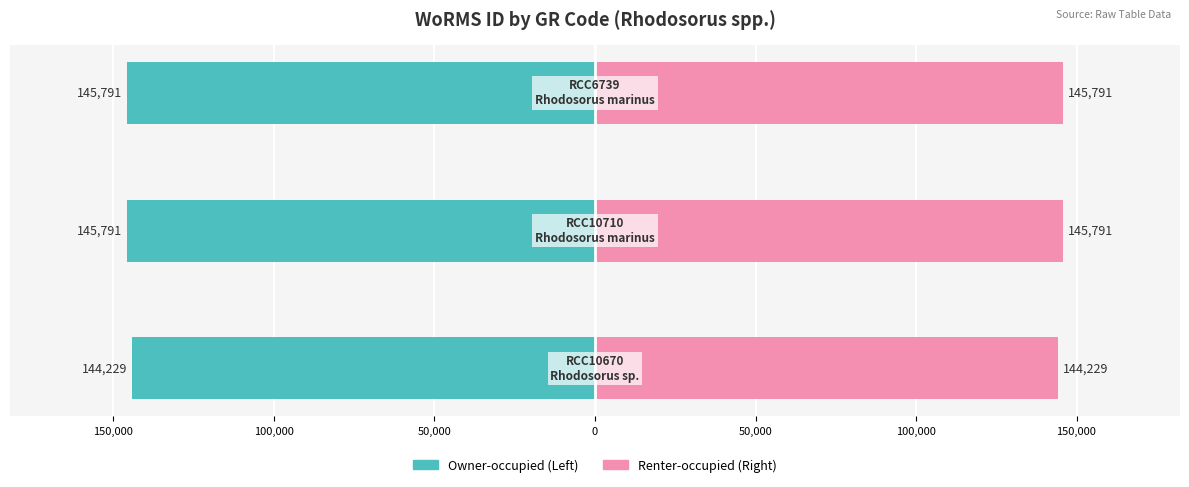

Is it true that WoRMS ID (Right) equals 84568 at 150,000?

False